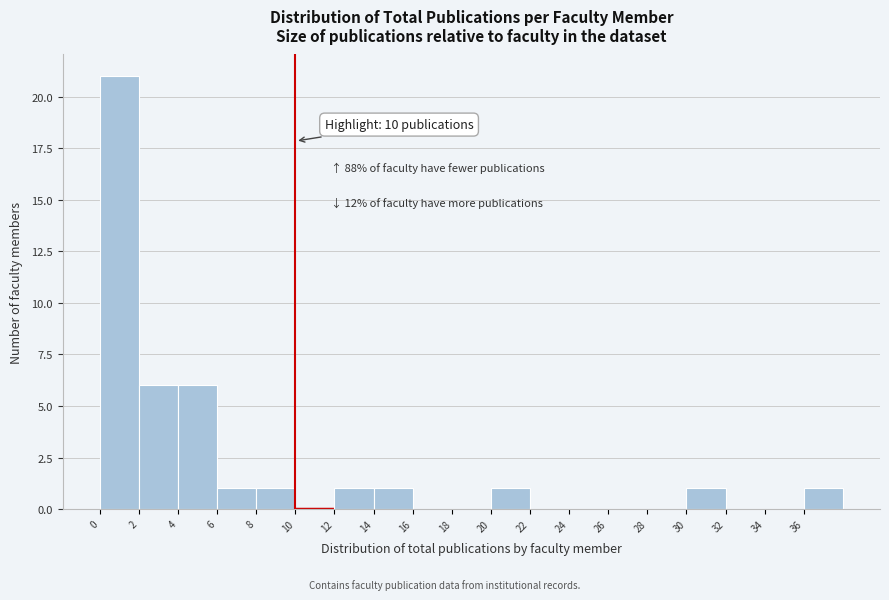

Which range on the x-axis has the tallest bar?

0 to 2